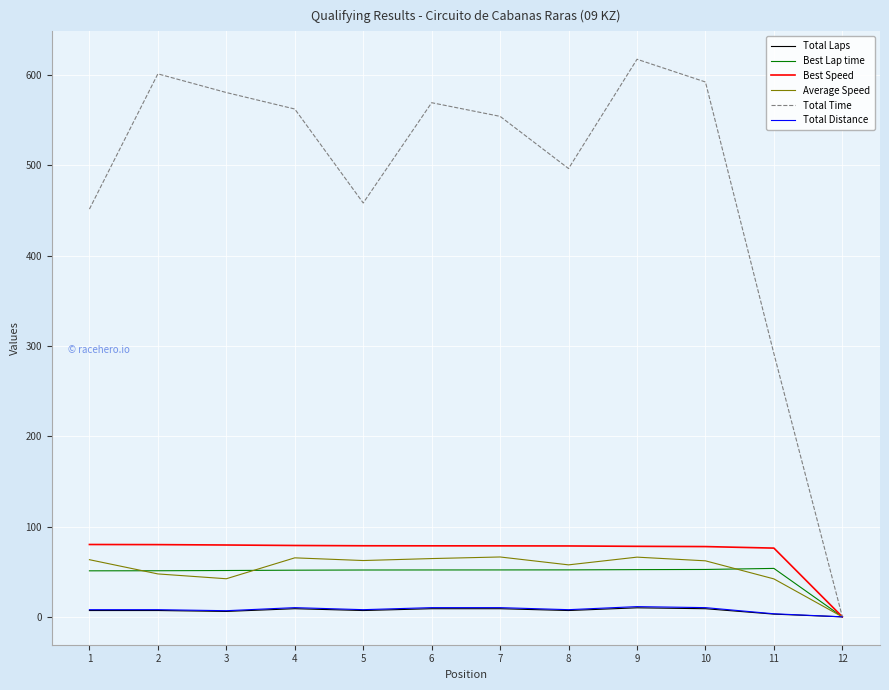

What are all the series names shown in the legend?

Total Laps, Best Lap time, Best Speed, Average Speed, Total Time, Total Distance